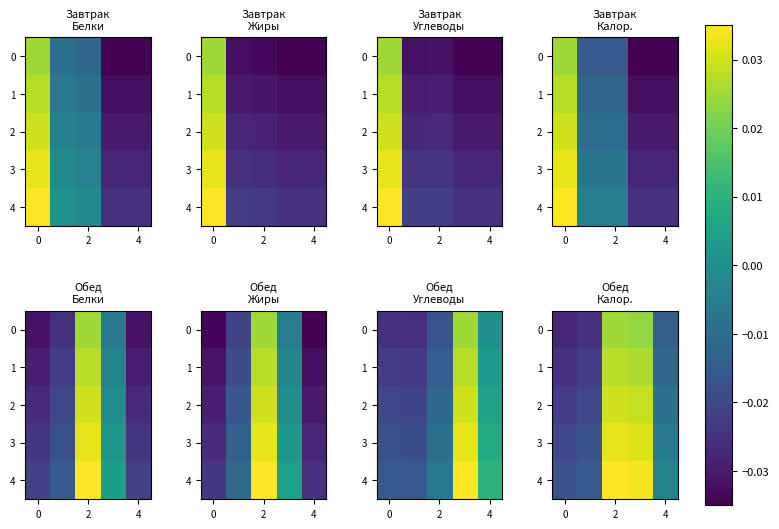

How many values in 4 are above zero?

2